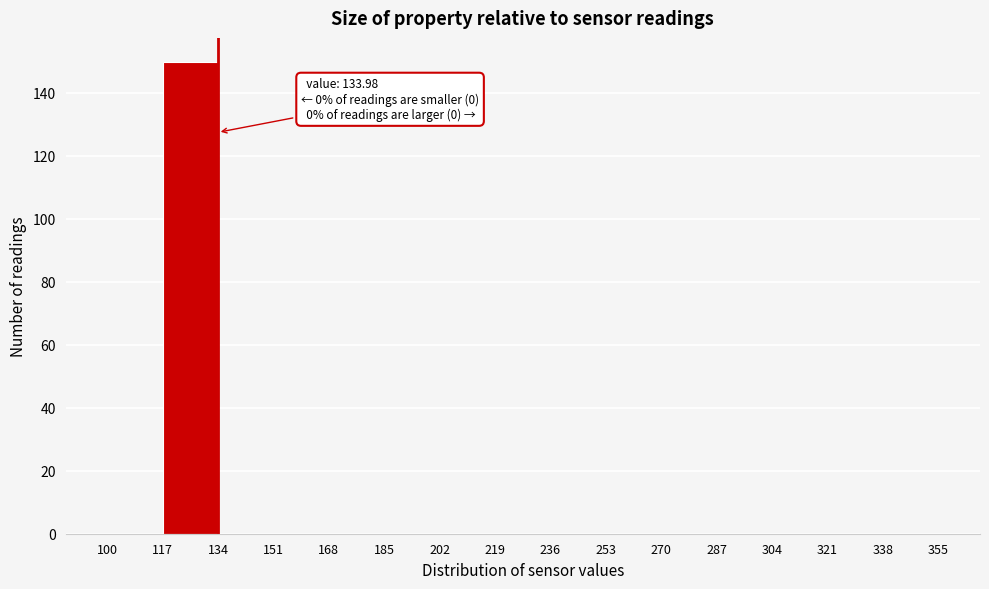

Which range on the x-axis has the tallest bar?

117 to 134